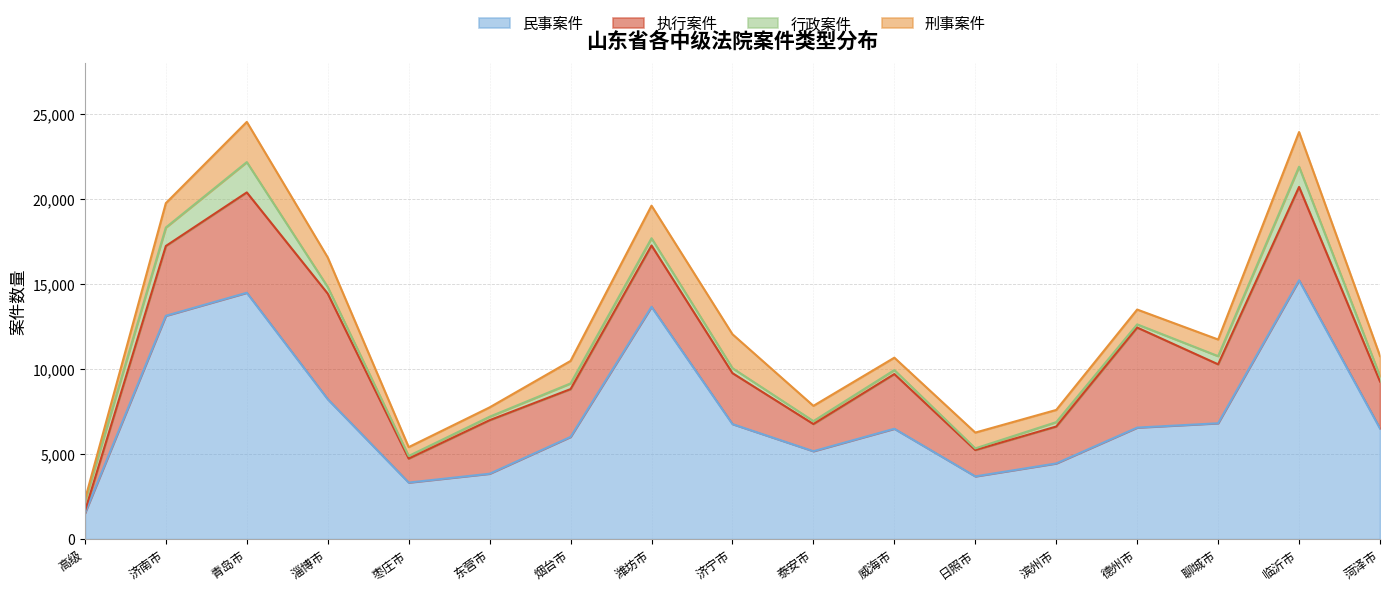

What is the difference between the second highest and minimum values in the 行政案件 series?

1092